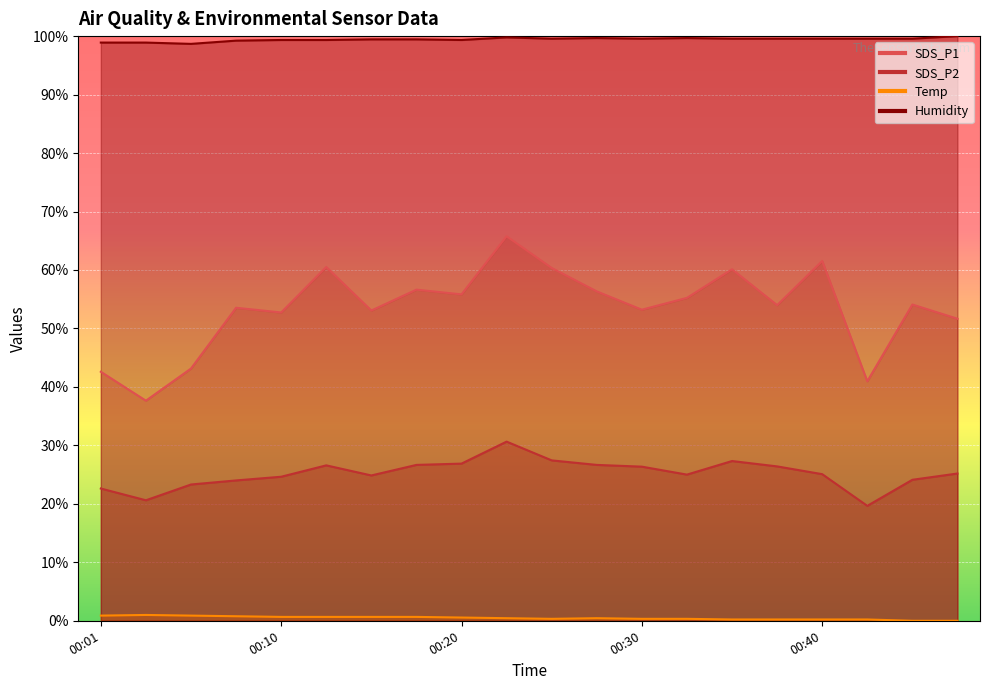

Reading left to right, extract all data points from this chart.

SDS_P1: 00:01=42.6	00:03=37.6	00:06=43.1	00:08=53.5	00:10=52.7	00:13=60.5	00:15=53.1	00:18=56.6	00:20=55.8	00:23=65.8	00:25=60.3	00:28=56.3	00:30=53.2	00:32=55.2	00:35=60.1	00:37=54.0	00:40=61.5	00:42=41.0	00:45=54.1	00:47=51.7
SDS_P2: 00:01=22.6	00:03=20.6	00:06=23.3	00:08=24.0	00:10=24.6	00:13=26.6	00:15=24.9	00:18=26.7	00:20=26.9	00:23=30.6	00:25=27.4	00:28=26.7	00:30=26.4	00:32=25.0	00:35=27.3	00:37=26.4	00:40=25.1	00:42=19.7	00:45=24.1	00:47=25.2
Temp: 00:01=0.9	00:03=1.0	00:06=0.9	00:08=0.8	00:10=0.7	00:13=0.7	00:15=0.7	00:18=0.7	00:20=0.6	00:23=0.4	00:25=0.3	00:28=0.4	00:30=0.3	00:32=0.3	00:35=0.2	00:37=0.2	00:40=0.2	00:42=0.2	00:45=0.0	00:47=0.0
Humidity: 00:01=98.9	00:03=98.9	00:06=98.7	00:08=99.2	00:10=99.3	00:13=99.3	00:15=99.4	00:18=99.4	00:20=99.3	00:23=99.8	00:25=99.6	00:28=99.7	00:30=99.6	00:32=99.7	00:35=99.6	00:37=99.6	00:40=99.6	00:42=99.6	00:45=99.6	00:47=100.0